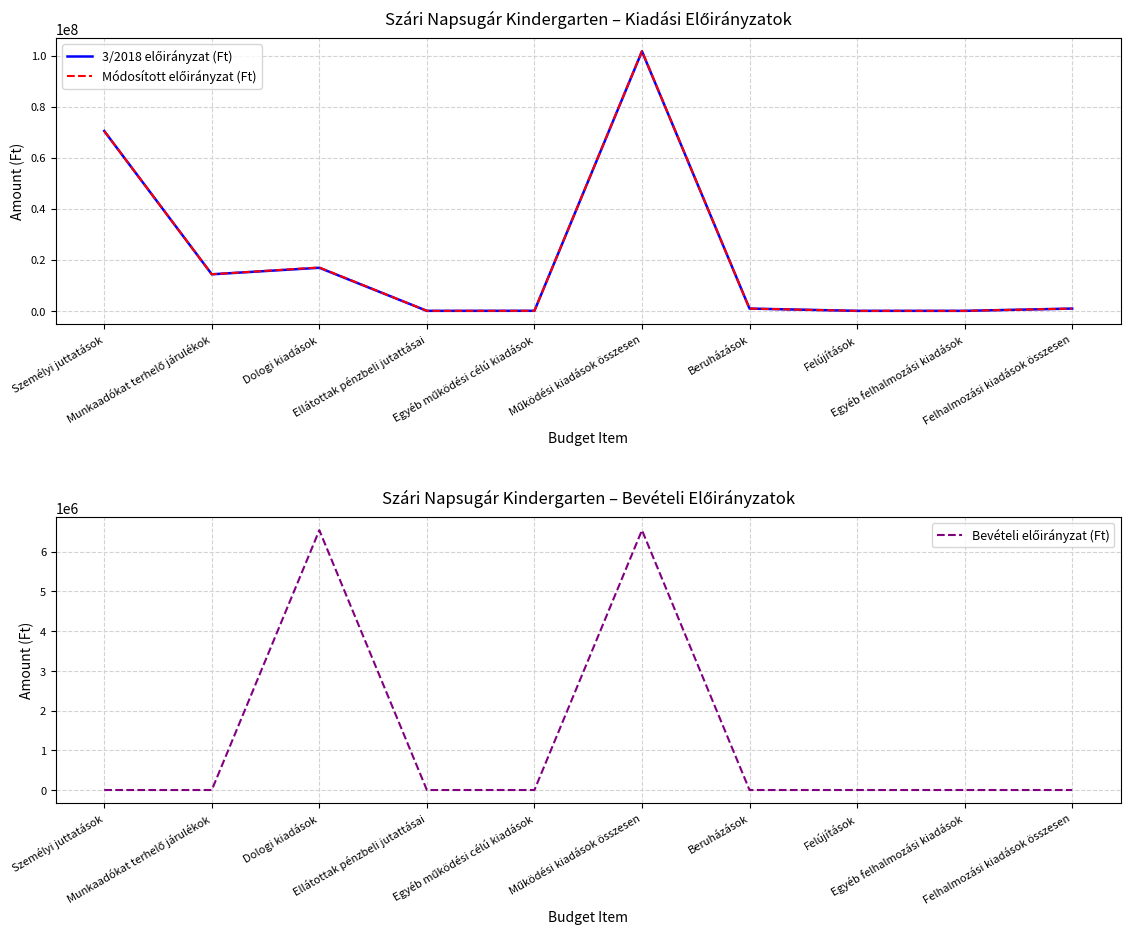

What position from the left is Dologi kiadások?

3